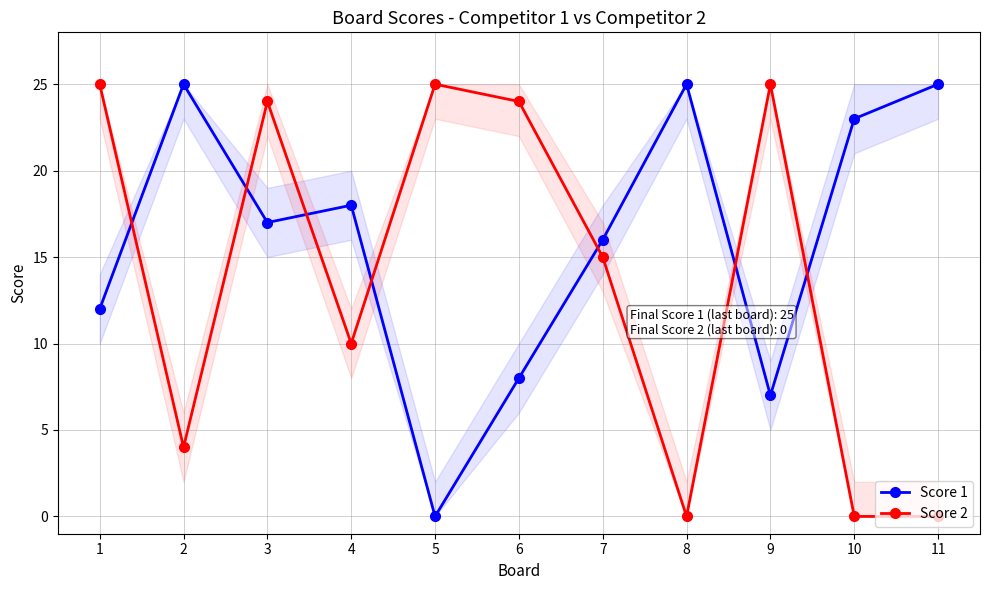

Is this an area chart (filled region under the line)?

No